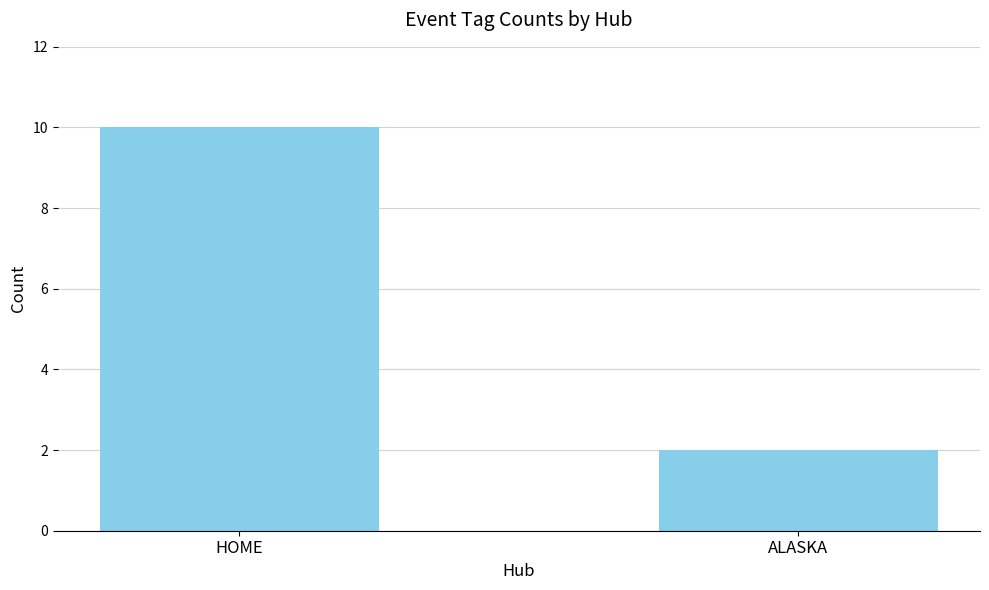

The chart shows a value of 1 at ALASKA. True or false?

False